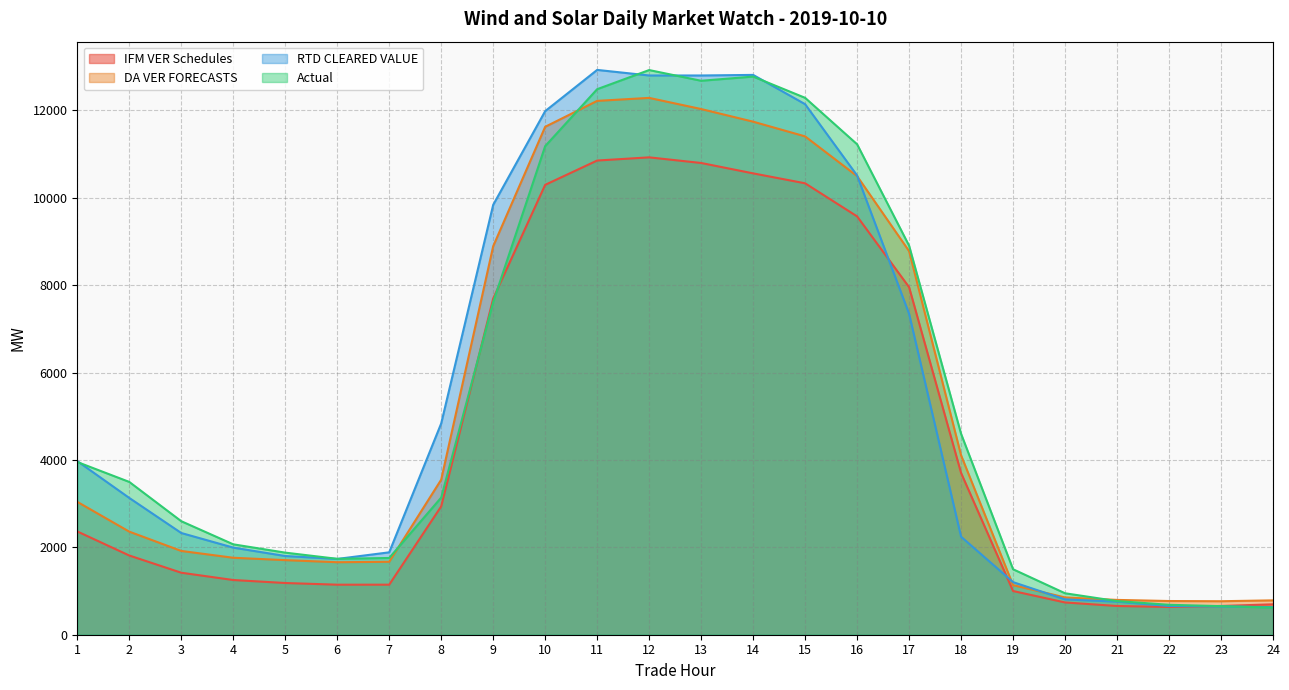

Where do IFM VER Schedules and Actual first cross each other?

8 and 9